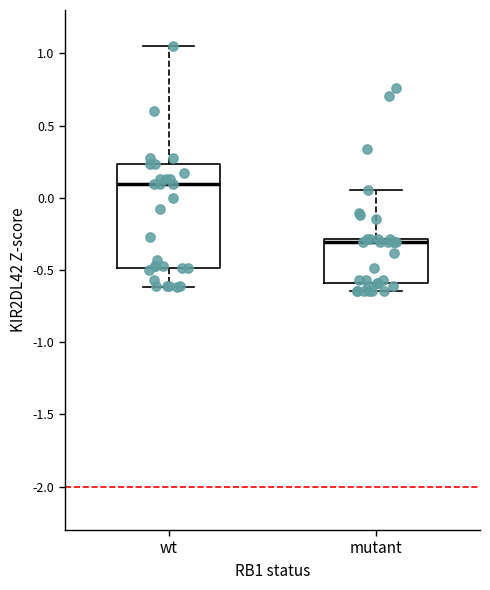

Where does the upper whisker of the box for wt end on the y-axis? The values are not printed on the chart, so give them approximately, as read against the axis.

1.05